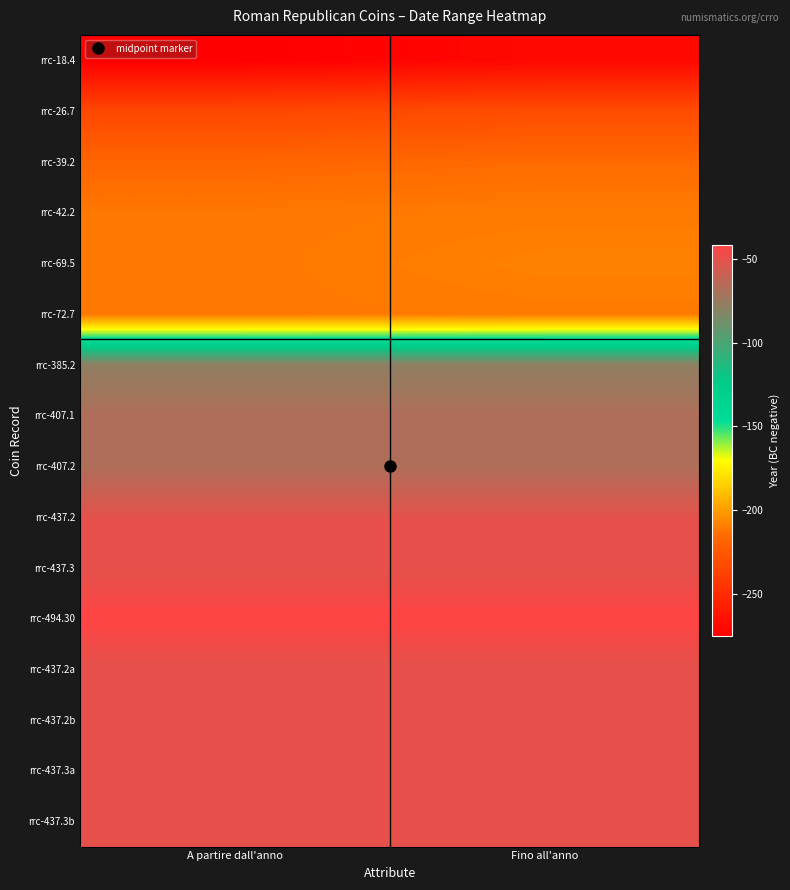

Reading left to right, transcribe all the data shown in this chart.

rrc-18.4: A partire dall'anno=-275	Fino all'anno=-270
rrc-26.7: A partire dall'anno=-234	Fino all'anno=-231
rrc-39.2: A partire dall'anno=-217	Fino all'anno=-215
rrc-42.2: A partire dall'anno=-211	Fino all'anno=-210
rrc-69.5: A partire dall'anno=-211	Fino all'anno=-208
rrc-72.7: A partire dall'anno=-211	Fino all'anno=-210
rrc-385.2: A partire dall'anno=-78	Fino all'anno=-78
rrc-407.1: A partire dall'anno=-68	Fino all'anno=-68
rrc-407.2: A partire dall'anno=-68	Fino all'anno=-68
rrc-437.2: A partire dall'anno=-51	Fino all'anno=-51
rrc-437.3: A partire dall'anno=-51	Fino all'anno=-51
rrc-494.30: A partire dall'anno=-42	Fino all'anno=-42
rrc-437.2a: A partire dall'anno=-51	Fino all'anno=-51
rrc-437.2b: A partire dall'anno=-51	Fino all'anno=-51
rrc-437.3a: A partire dall'anno=-51	Fino all'anno=-51
rrc-437.3b: A partire dall'anno=-51	Fino all'anno=-51